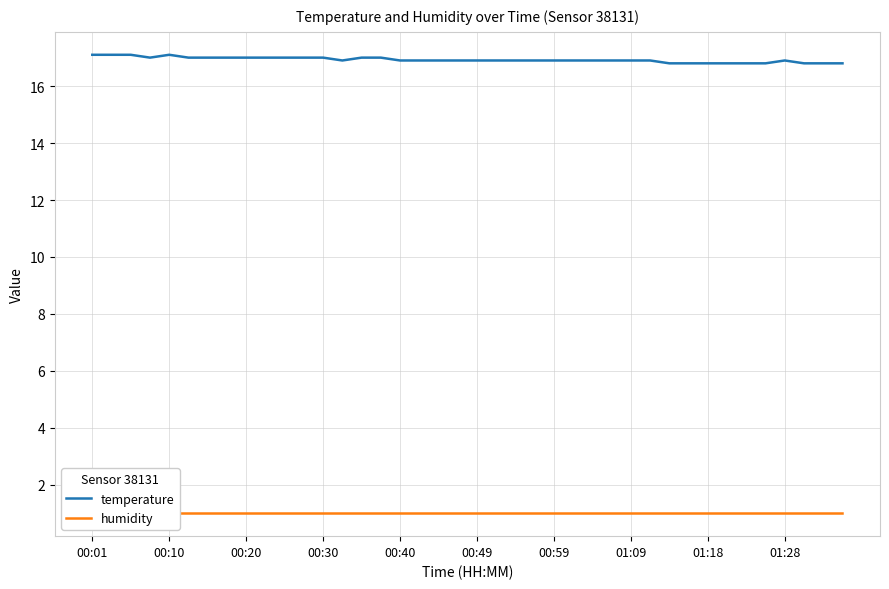

How many data points does each series have?

40